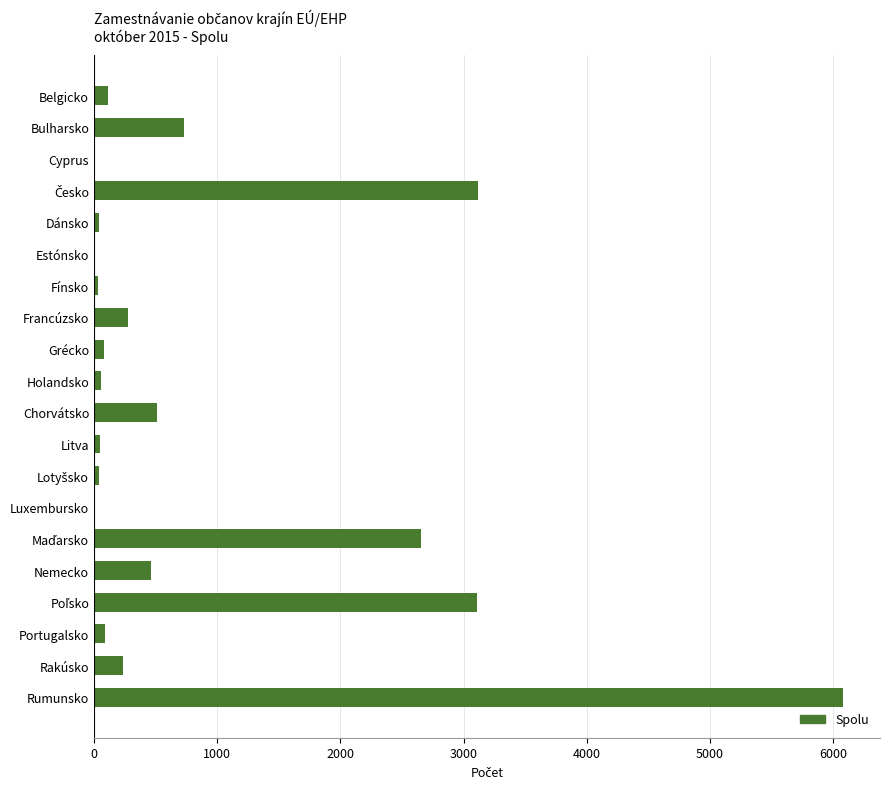

How many distinct data groups are displayed?

1